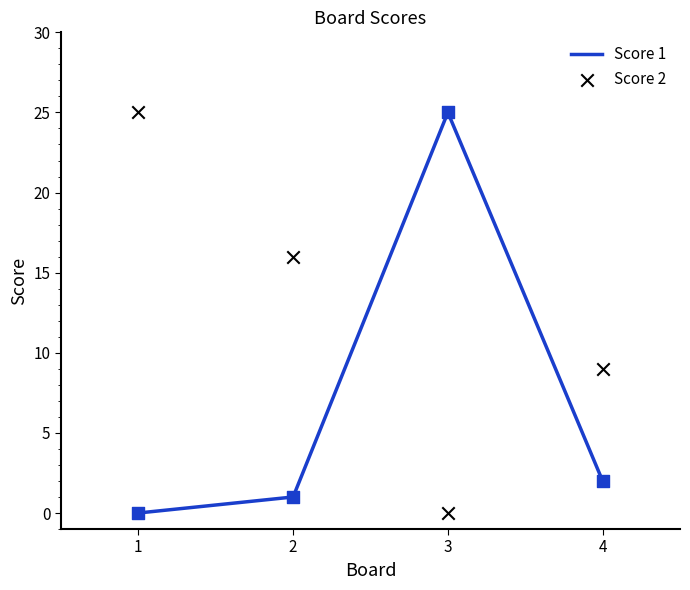

At how many categories does at least one series exceed 21?

2